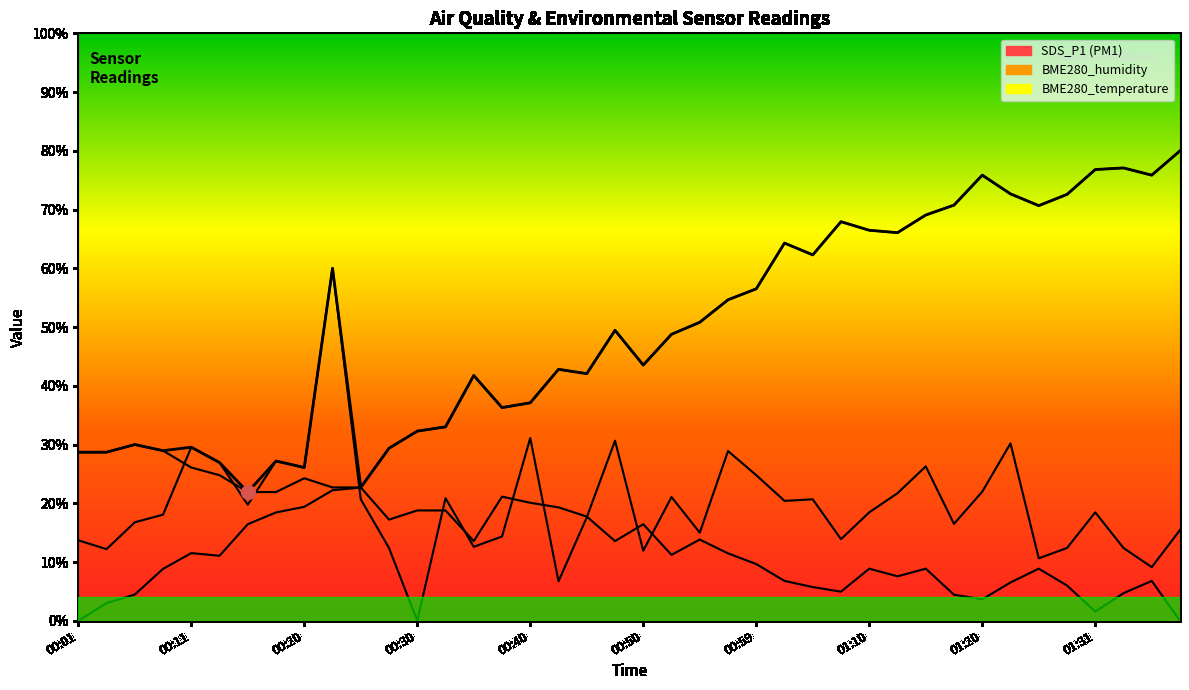

What is the maximum value for BME280_temperature?

30.0